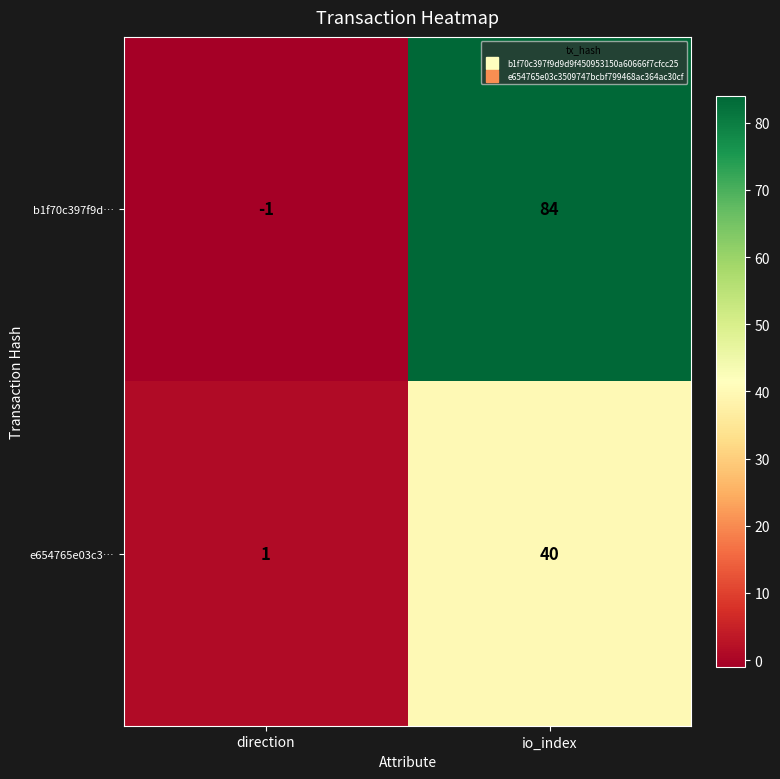

How many series are shown in this chart?

2